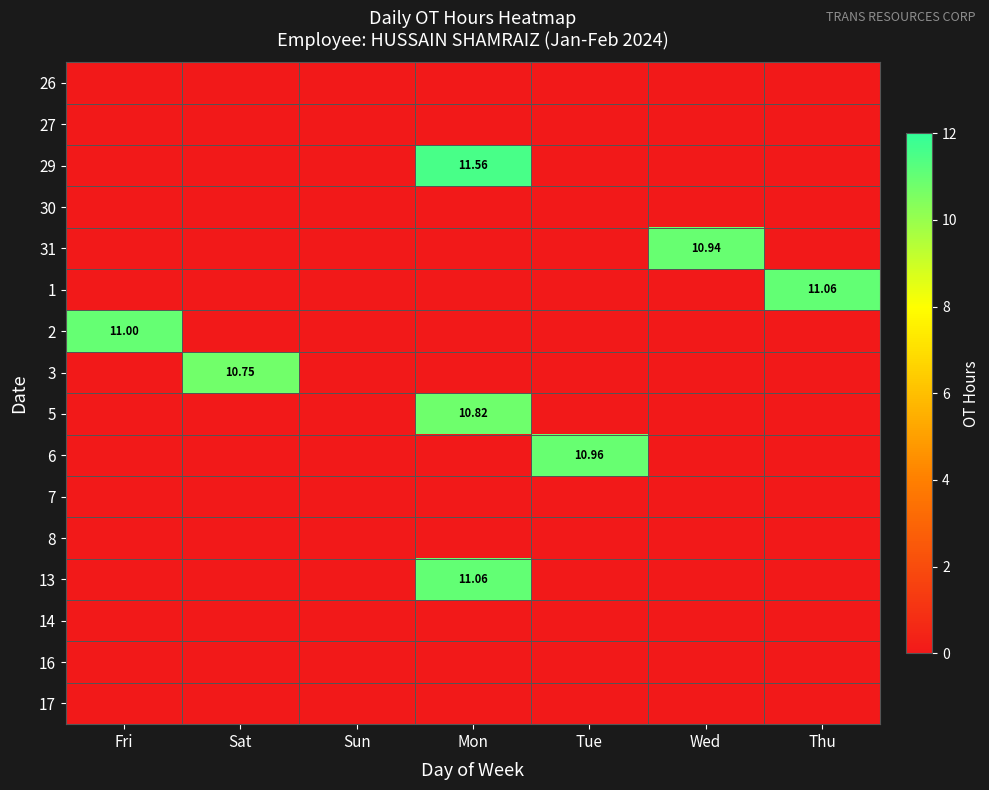

The 27 series shows 0.0 at Wed. True or false?

True